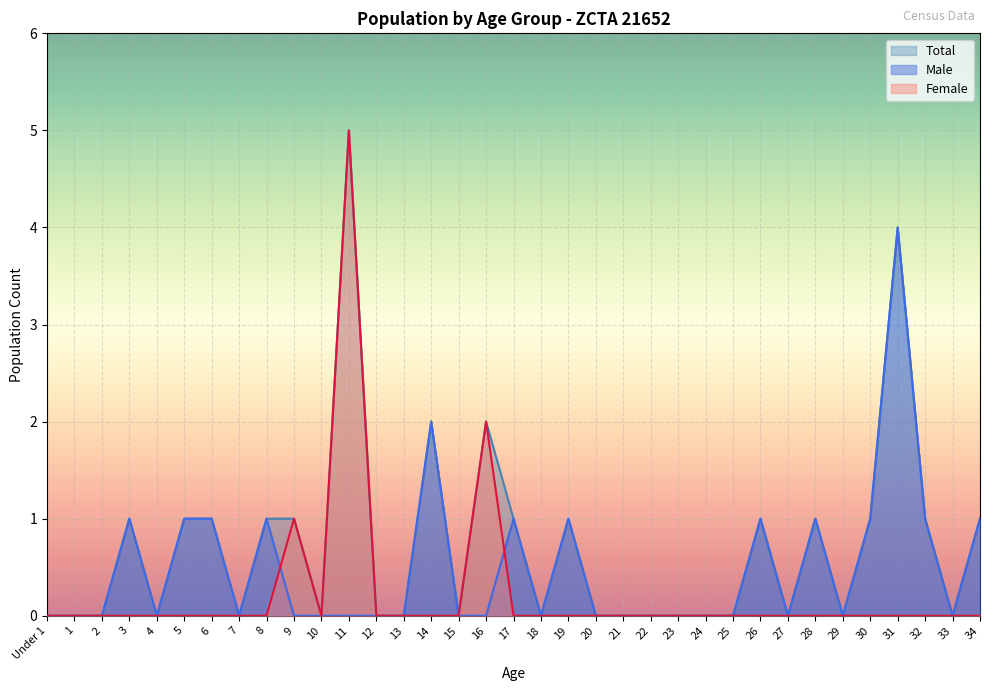

The value of Male at 9 is 3. True or false?

False